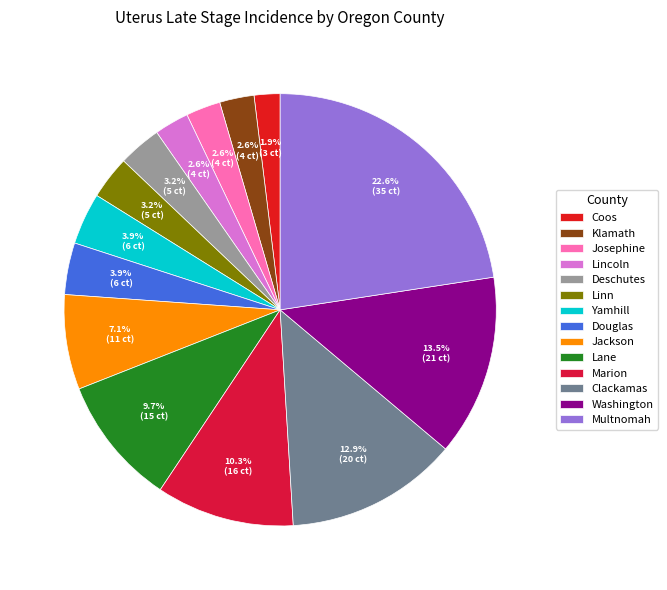

How many slices are in this pie chart?

14